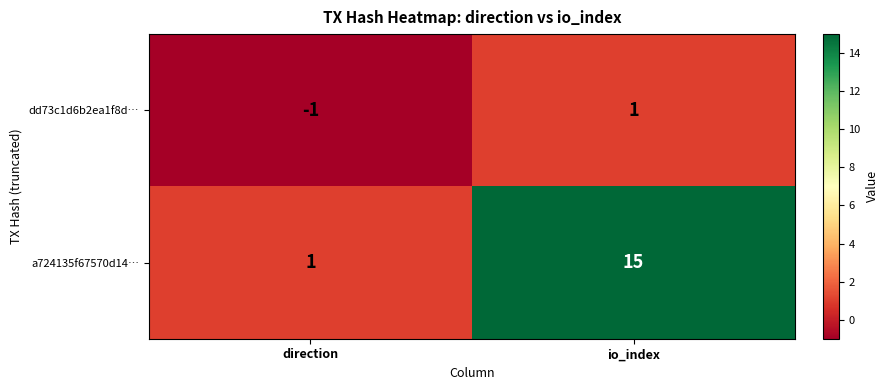

What is the difference between the highest and lowest values at direction?

2